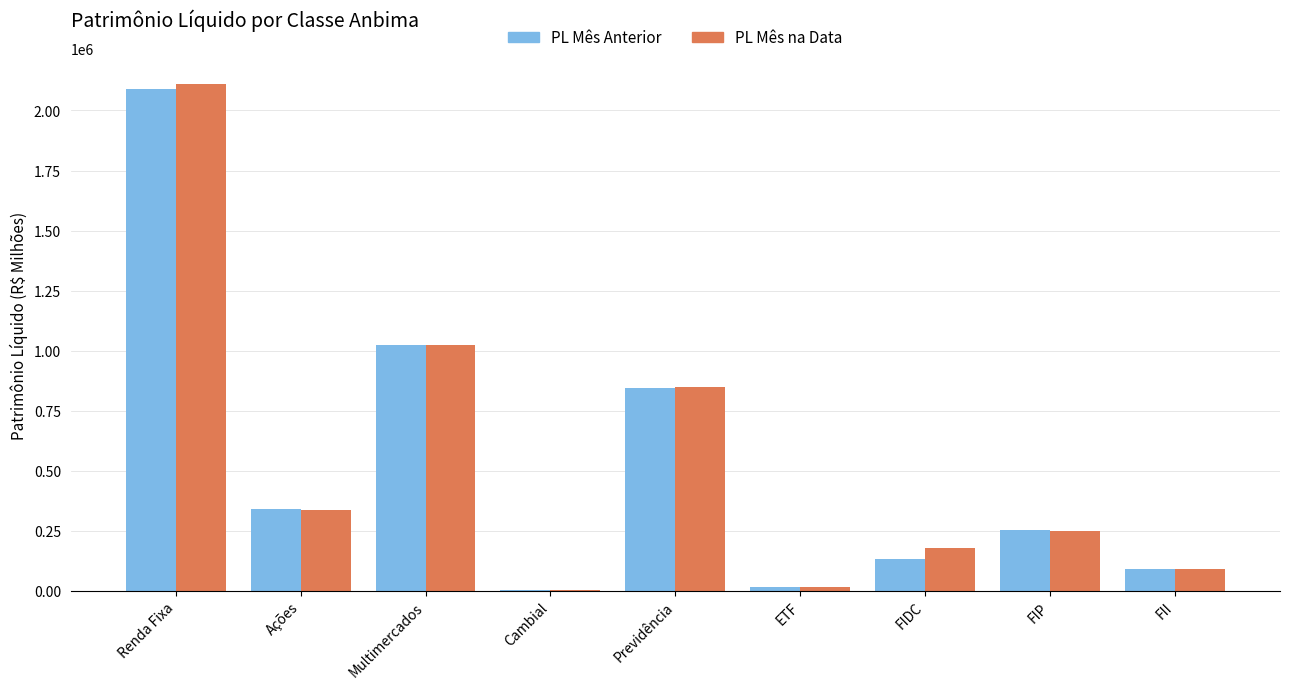

What is the total value across all series at FII?

181084.2